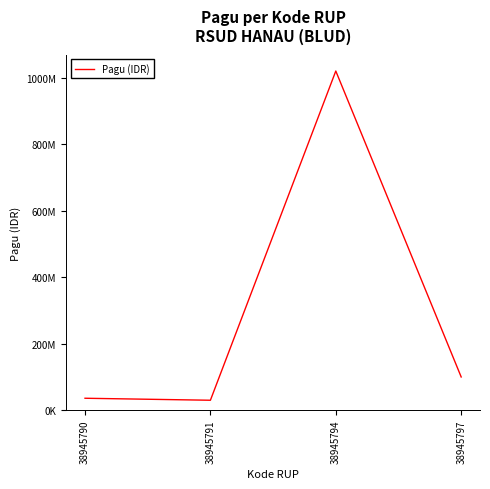

Where is the first local minimum?

38945791